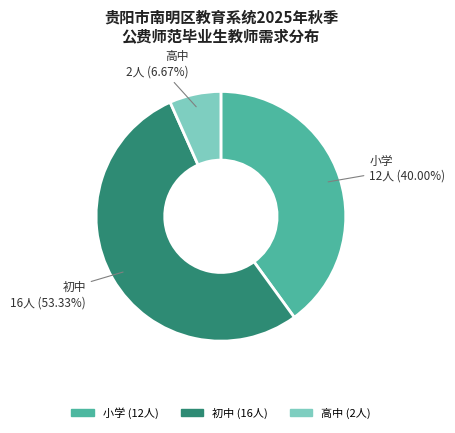

Does any single category account for the majority?

Yes